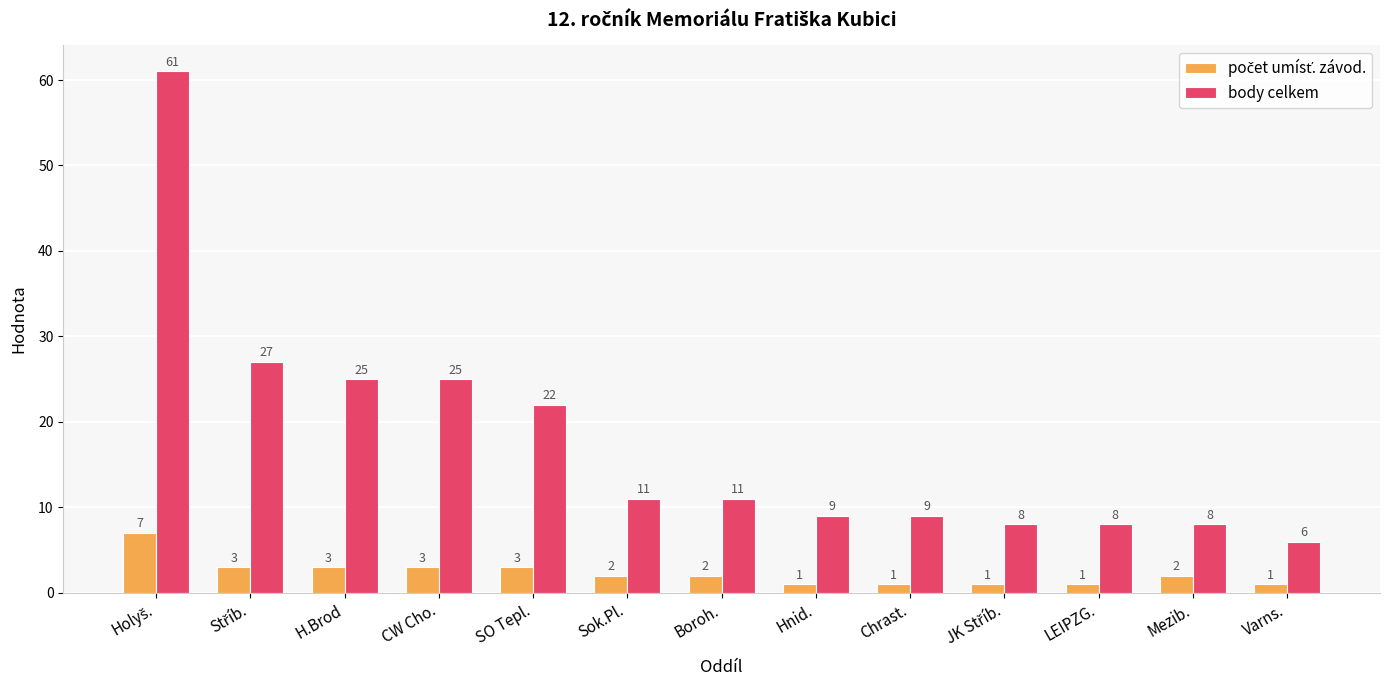

How many data points does each series have?

13